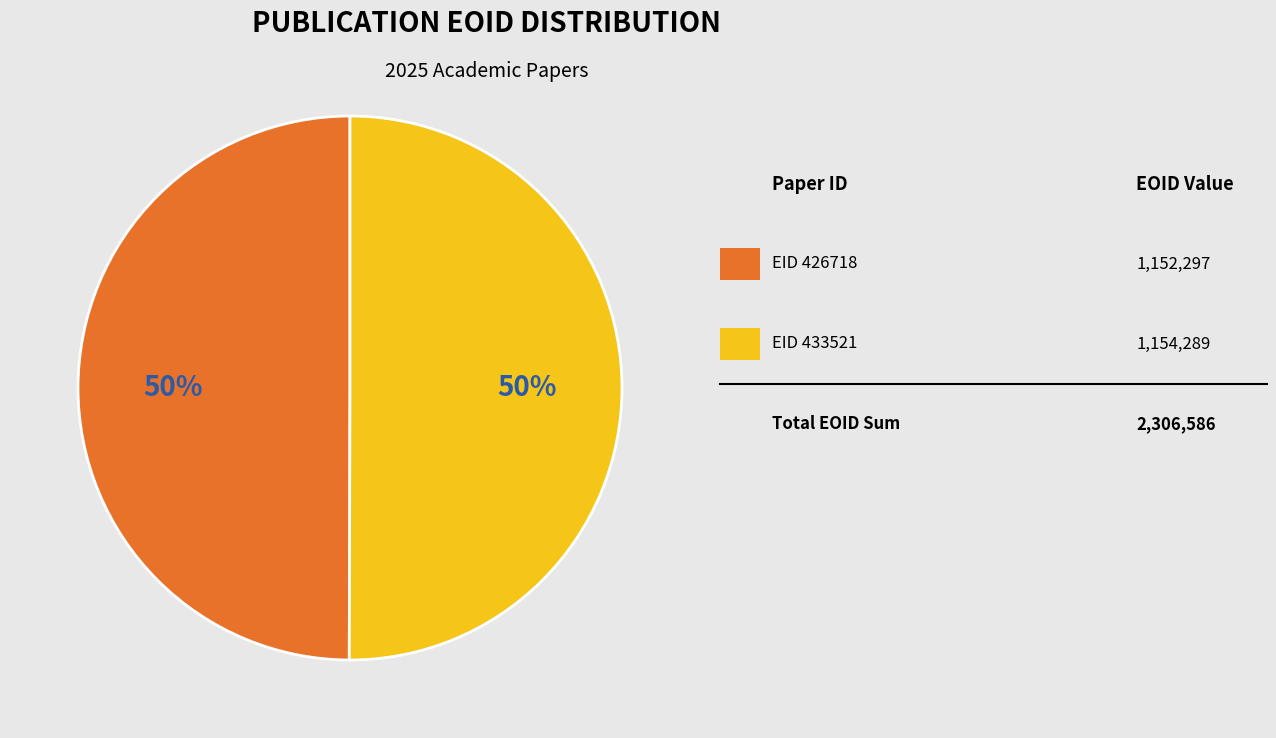

Is there any slice that represents more than half of the pie?

Yes